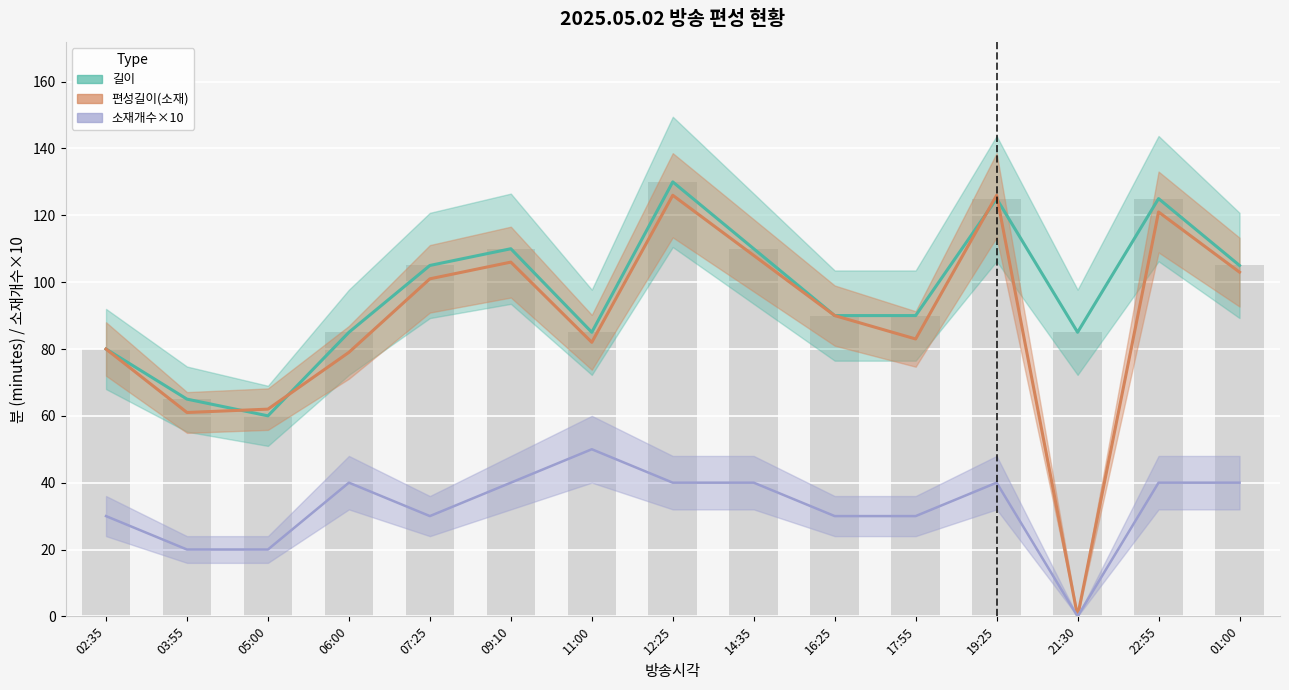

Which series changed the most between 07:25 and 17:55?

편성길이(소재)